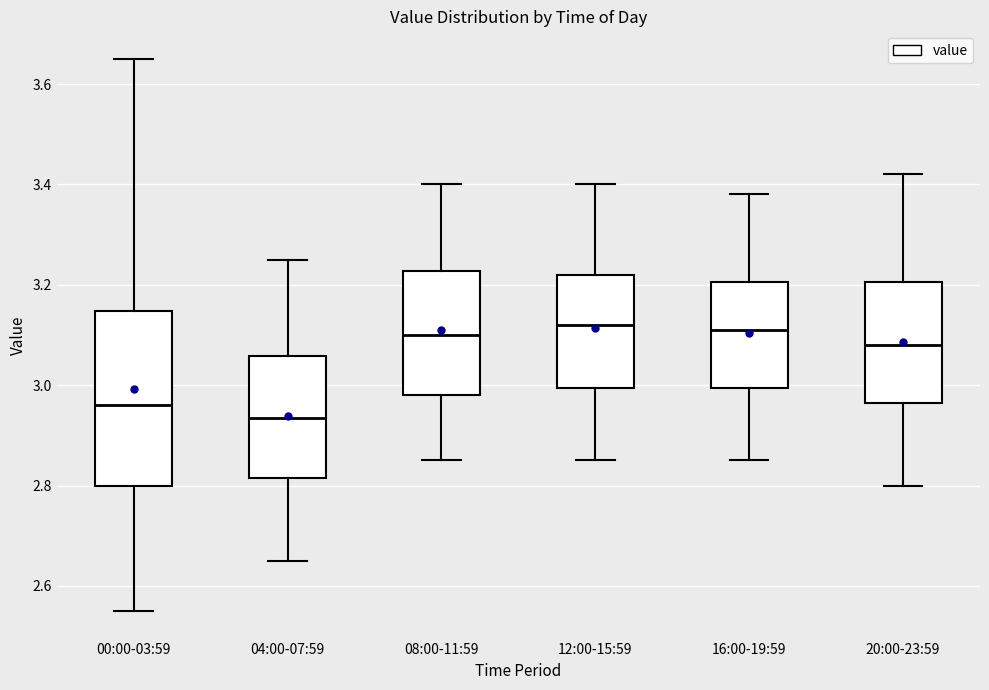

Which box's median line is the lowest?

04:00-07:59